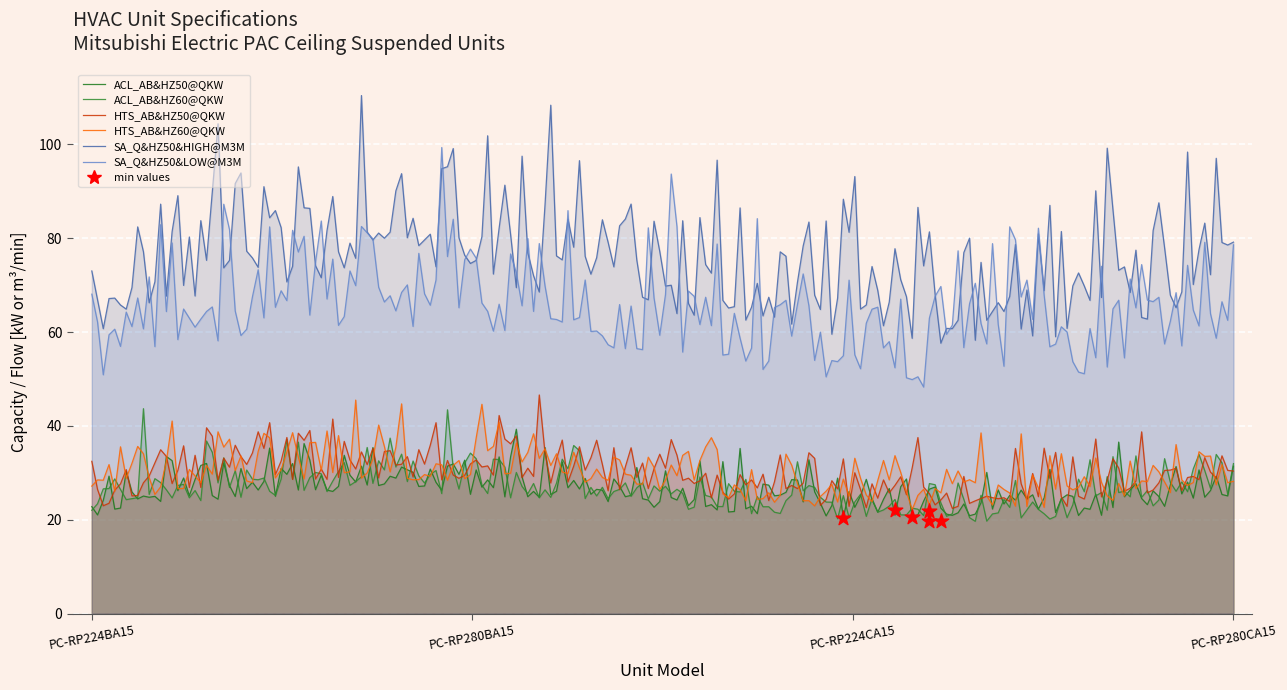

Which series reaches the minimum Y coordinate?

ACL_AB&HZ50@QKW